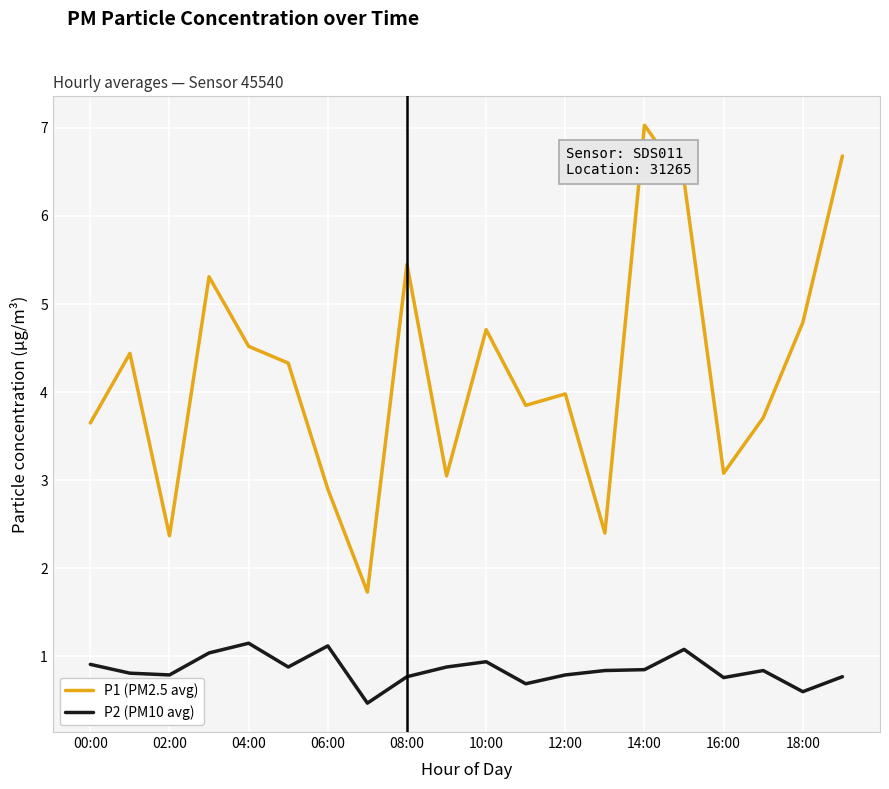

Rank the series by their maximum value, from highest to lowest.

P1 (PM2.5 avg), P2 (PM10 avg)